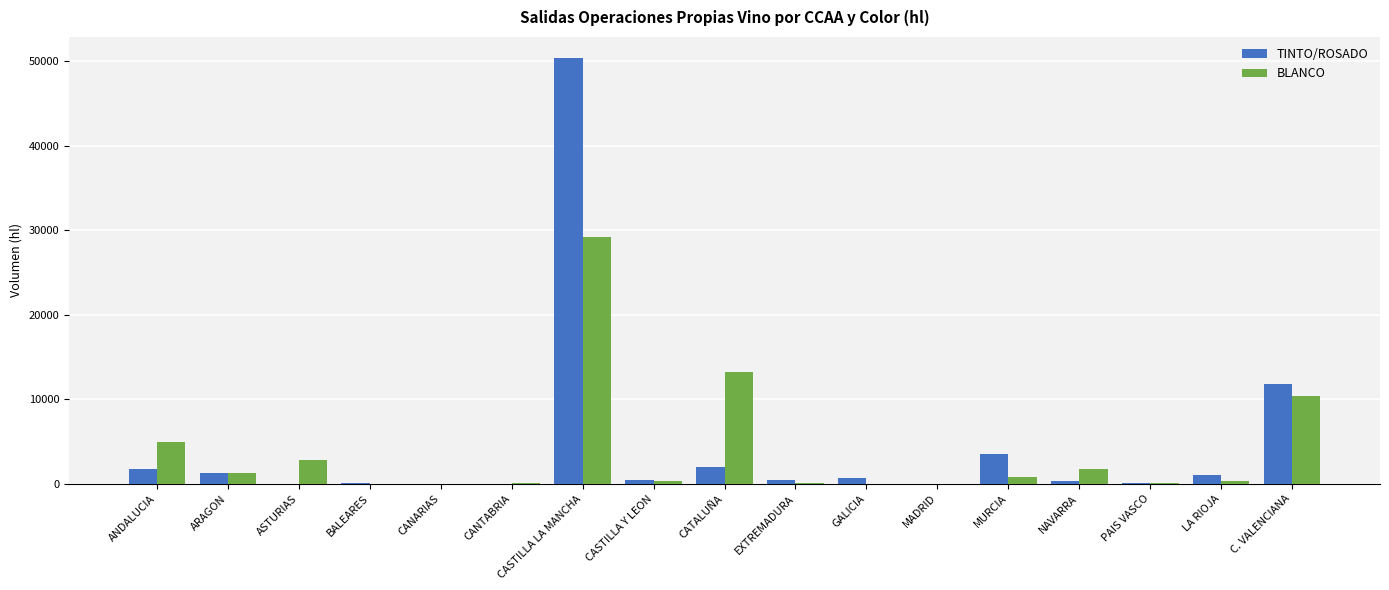

Are the bars grouped side by side (vs. stacked)?

Yes